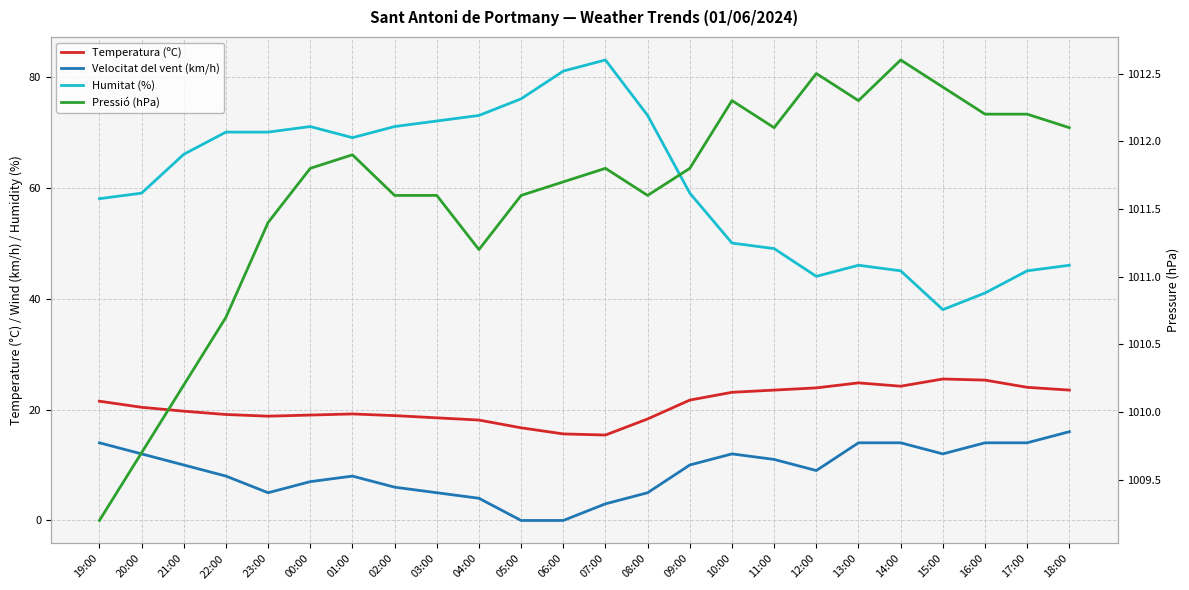

Between 22:00 and 05:00, which series saw the biggest shift?

Velocitat del vent (km/h)